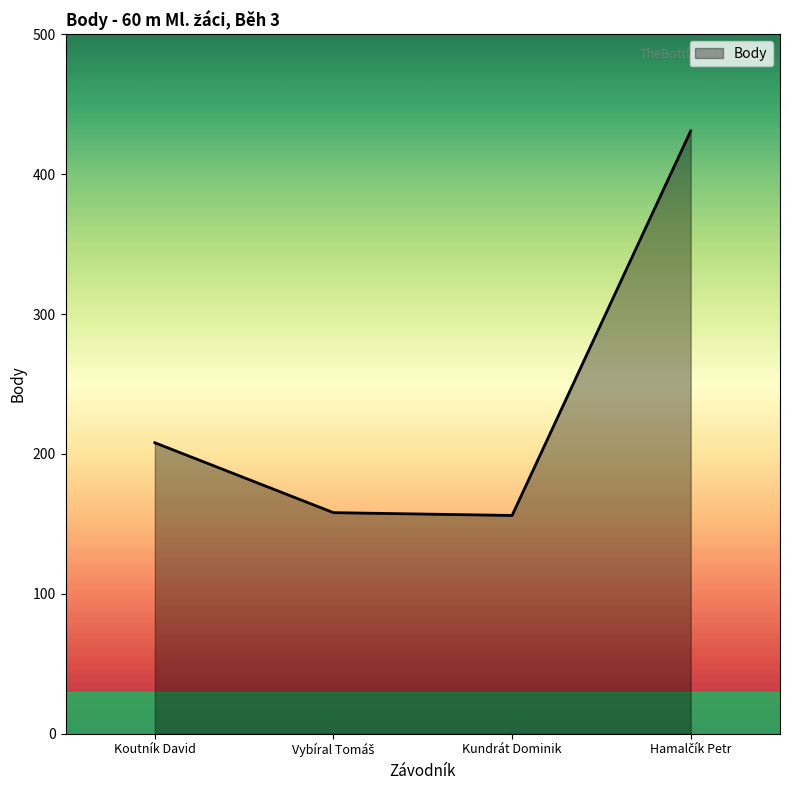

How many interior local valleys (lower than both neighbors) does the data have?

1